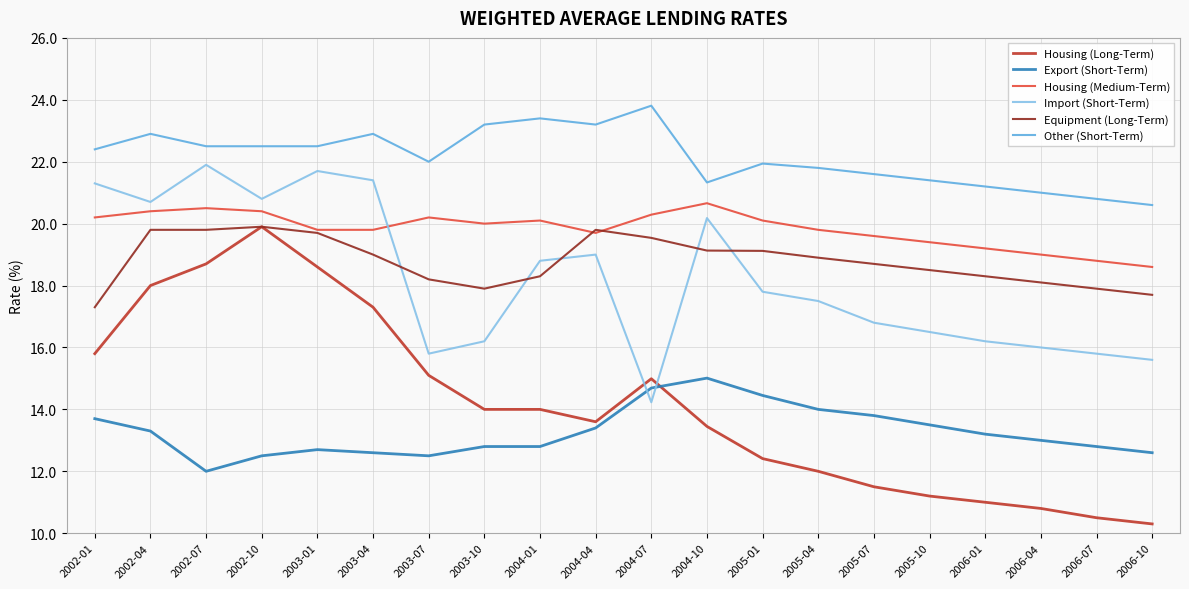

What is the lowest value of the Export (Short-Term) series?

12.0